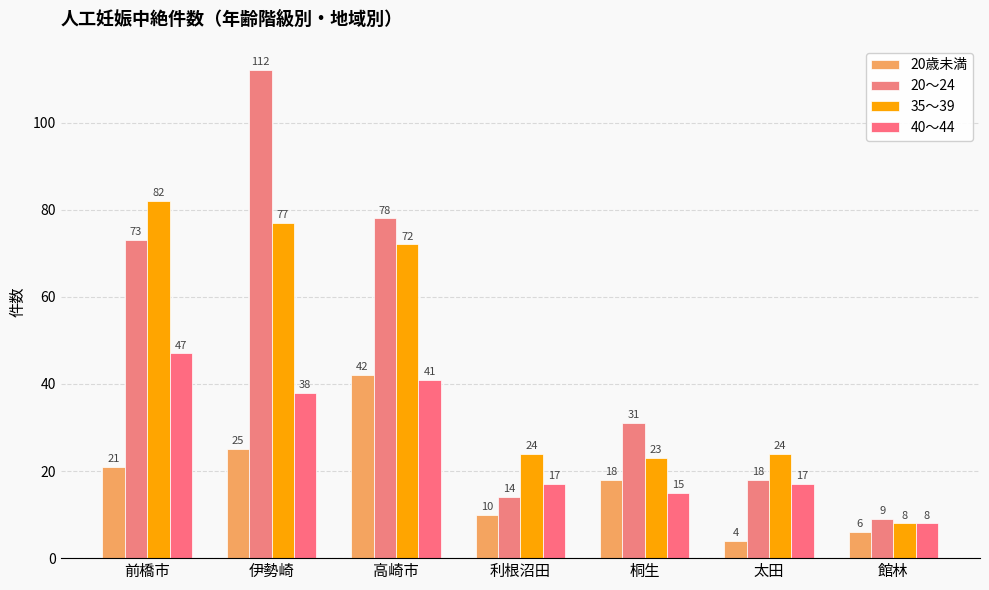

What is the value of the 20～24 bar at the 1st from the left?

73